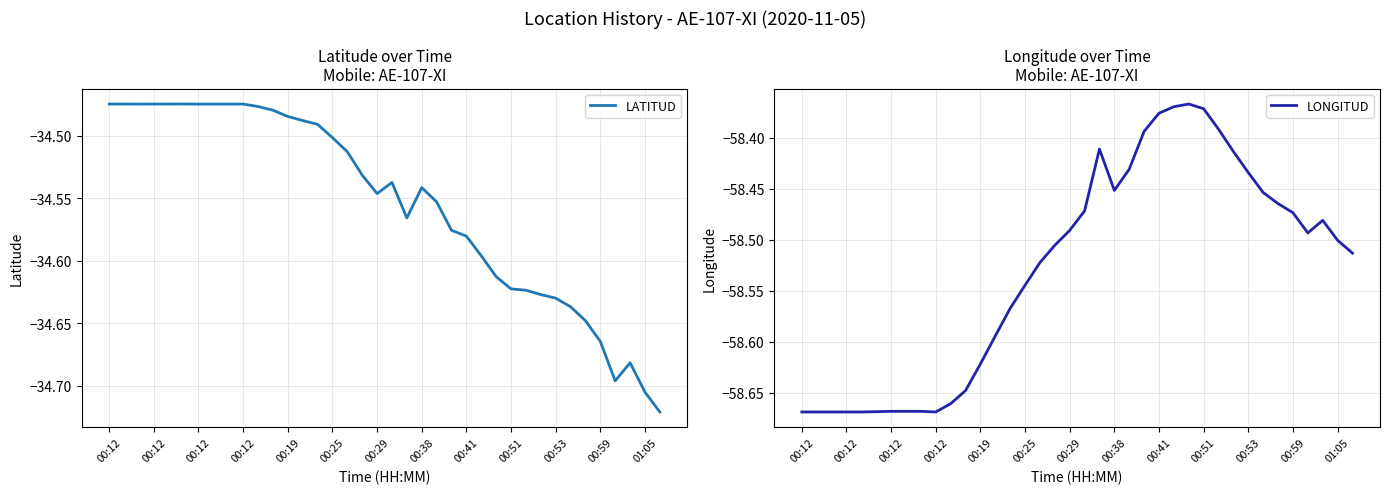

True or false: LATITUD and LONGITUD intersect in this chart.

False